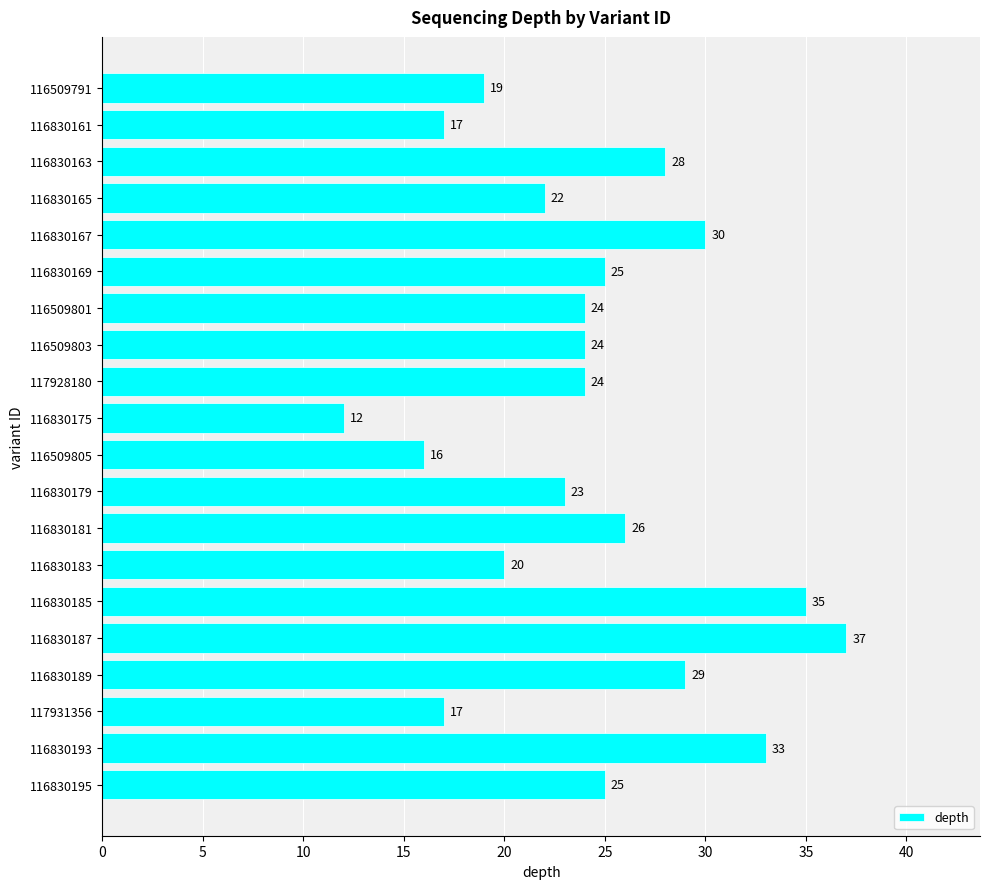

Reading top to bottom, what are all the values shown in this chart?

116509791=19	116830161=17	116830163=28	116830165=22	116830167=30	116830169=25	116509801=24	116509803=24	117928180=24	116830175=12	116509805=16	116830179=23	116830181=26	116830183=20	116830185=35	116830187=37	116830189=29	117931356=17	116830193=33	116830195=25